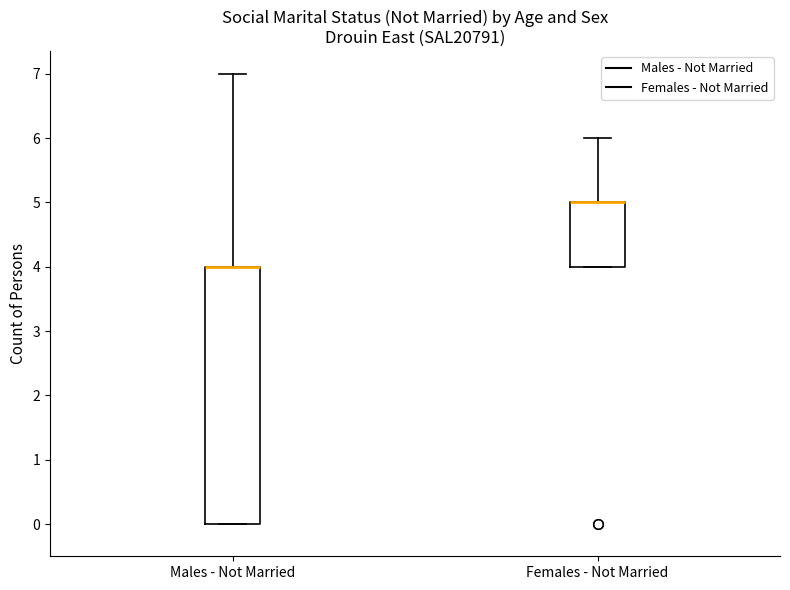

Comparing the boxes themselves (not the whiskers), which one is the tallest?

Males - Not Married